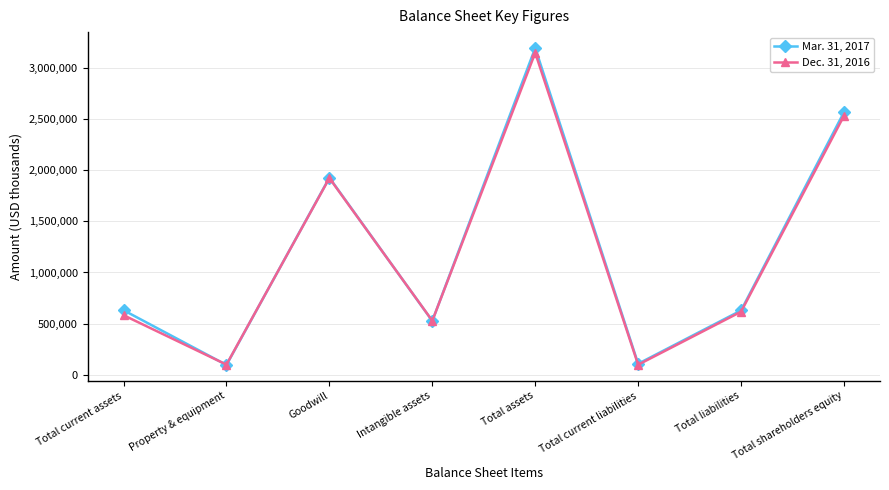

List the series in order of their overall mean, highest first.

Mar. 31, 2017, Dec. 31, 2016